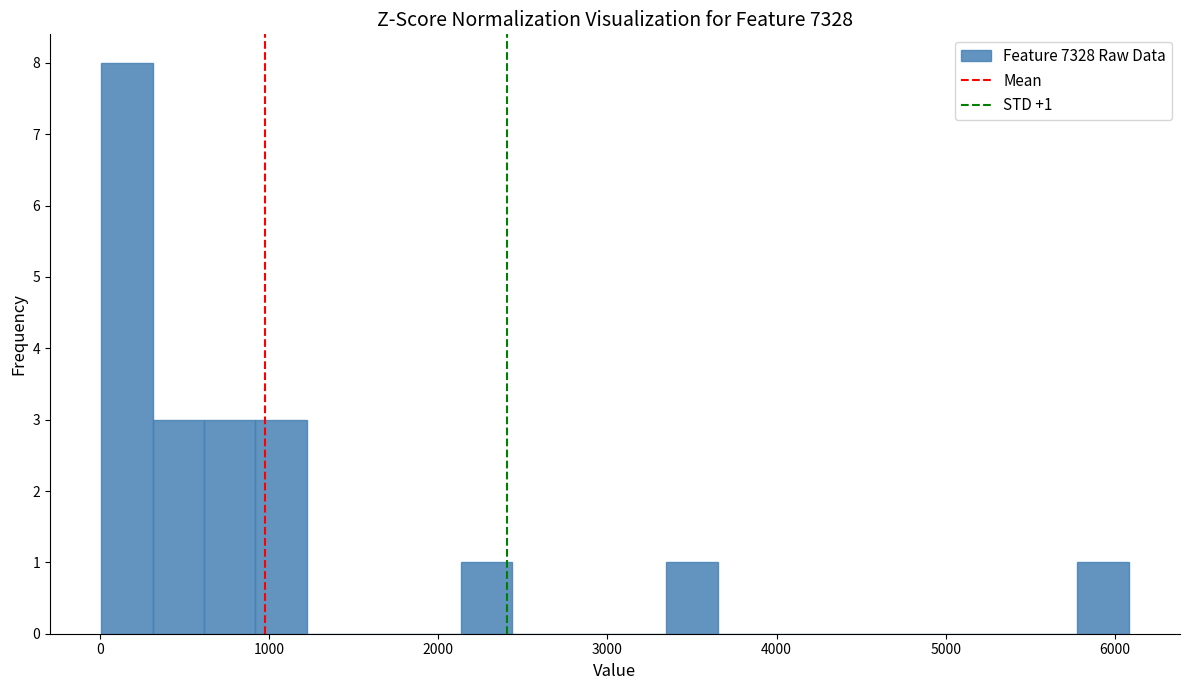

Around what value on the x-axis is the tallest bar? Give the approximate position of its centre, as read against the axis.

200